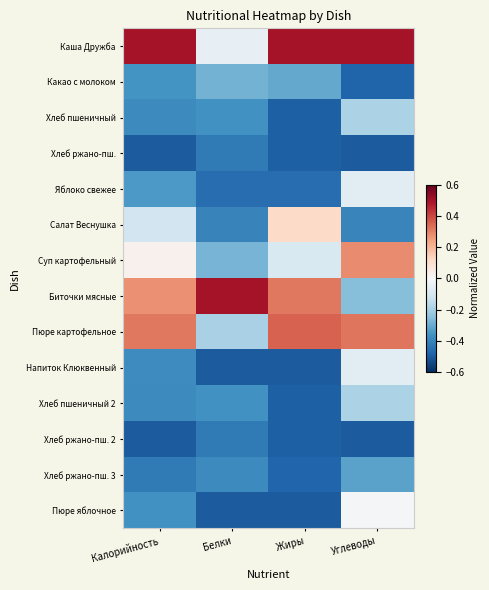

Which series has the largest total across all categories?

Каша Дружба